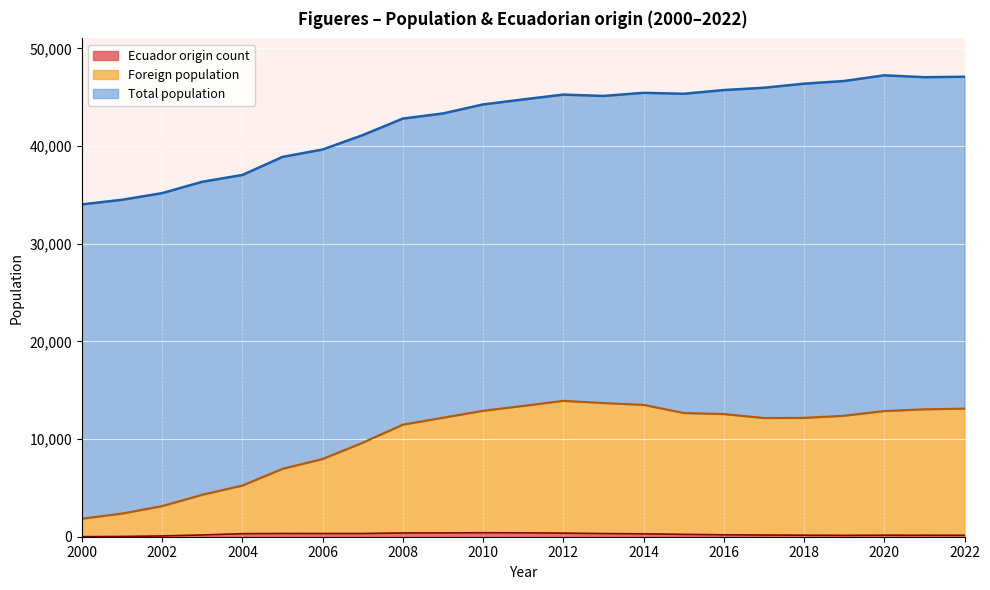

Which series has the widest spread of values?

Total population